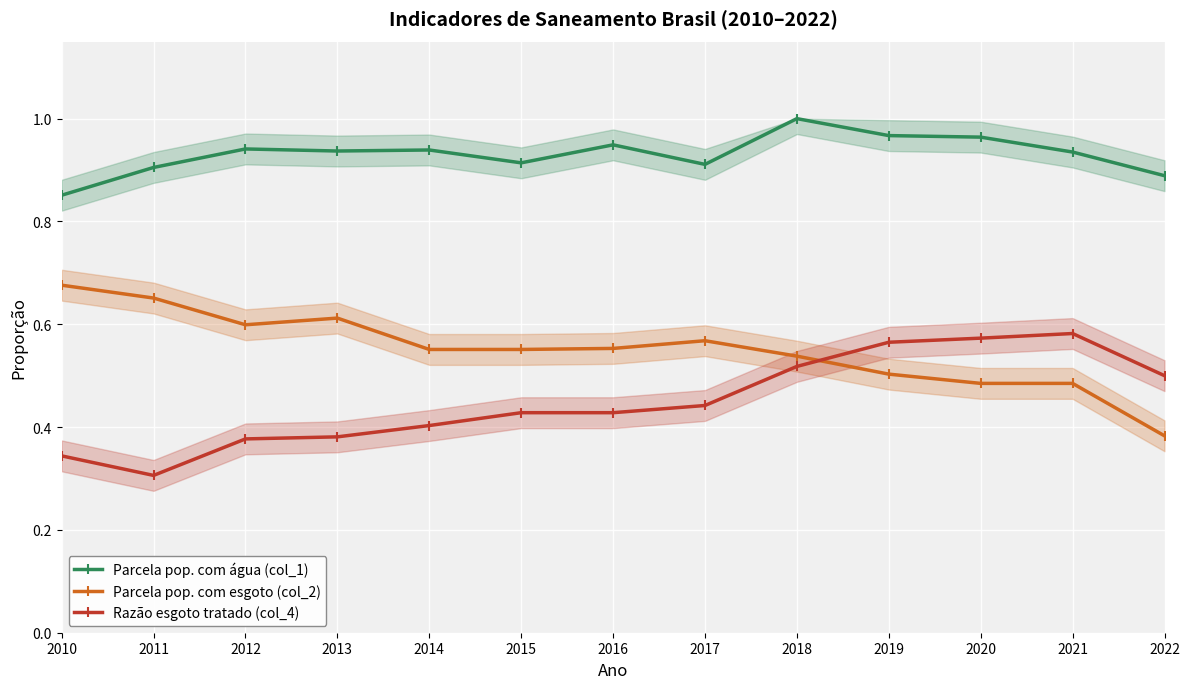

True or false: Razão esgoto tratado (col_4) has a value of 0.6 at 2020.

True